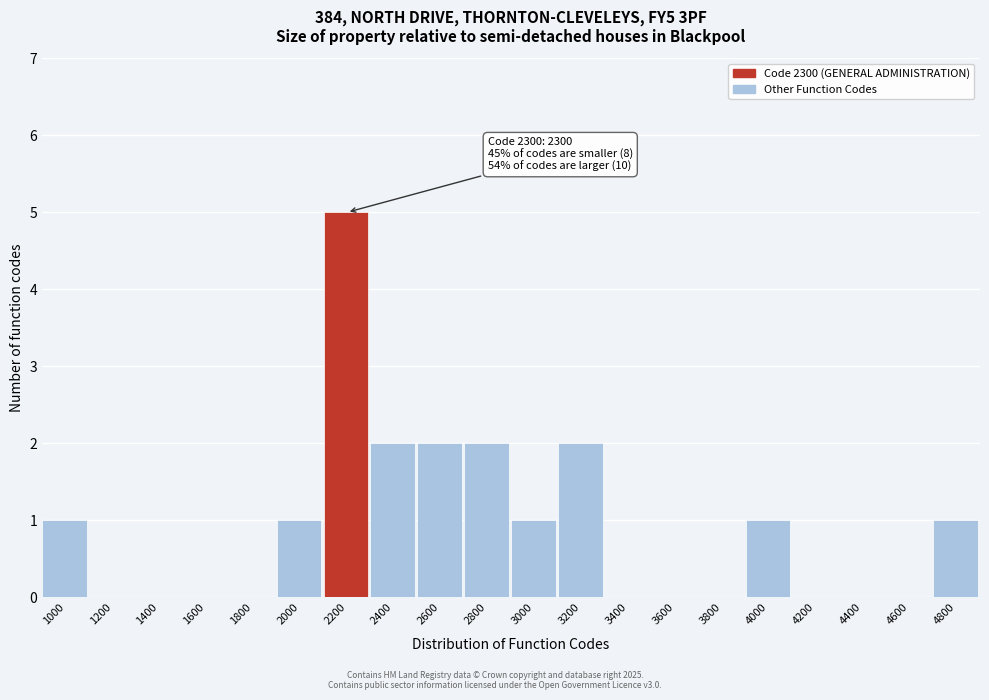

Reading left to right, what are all the values shown in this chart?

1000=1	1200=0	1400=0	1600=0	1800=0	2000=1	2200=5	2400=2	2600=2	2800=2	3000=1	3200=2	3400=0	3600=0	3800=0	4000=1	4200=0	4400=0	4600=0	4800=1